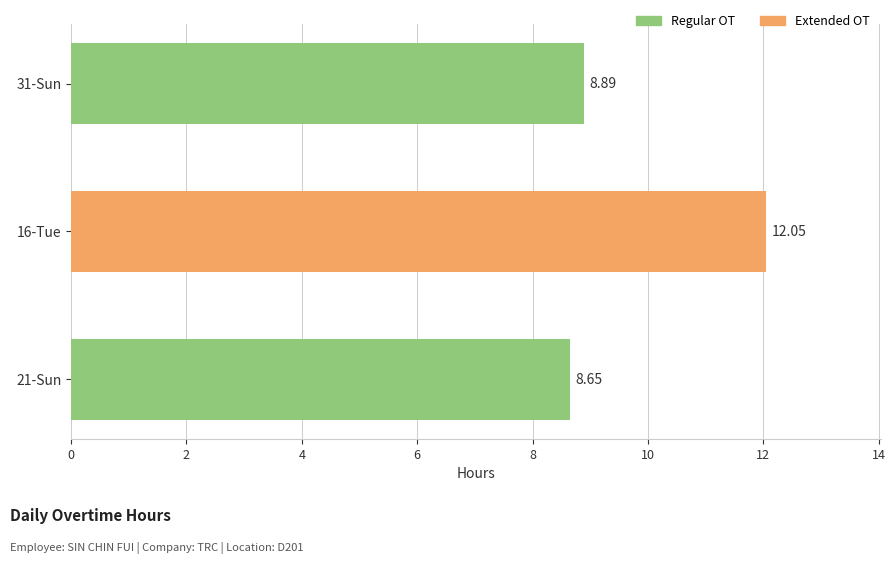

At which category does the chart reach its minimum across all series?

21-Sun